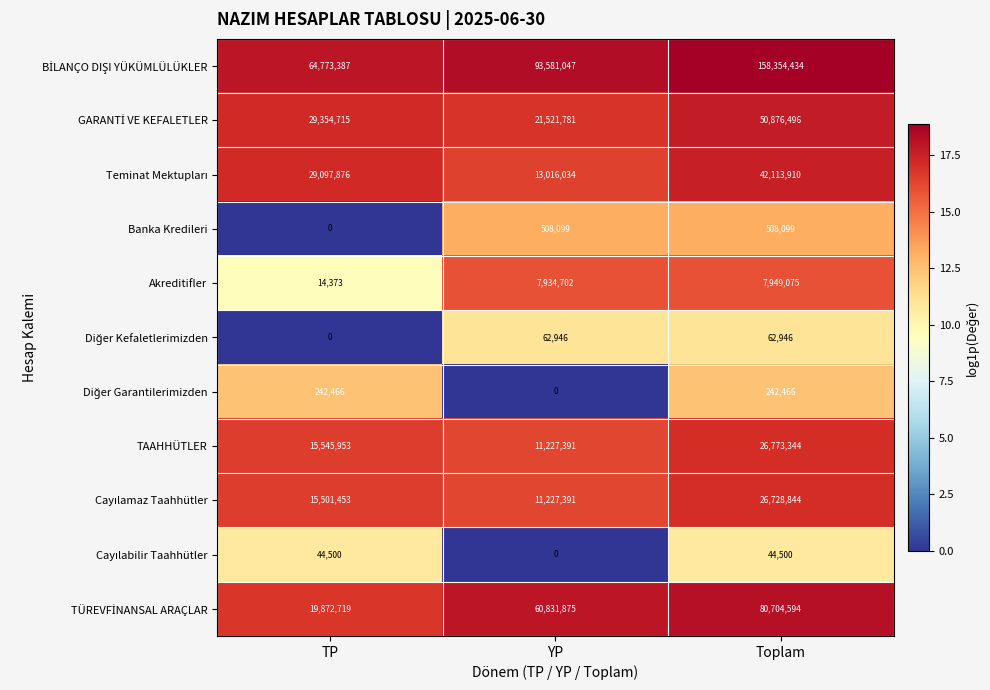

What is the difference between the highest and lowest values at YP?

93581047